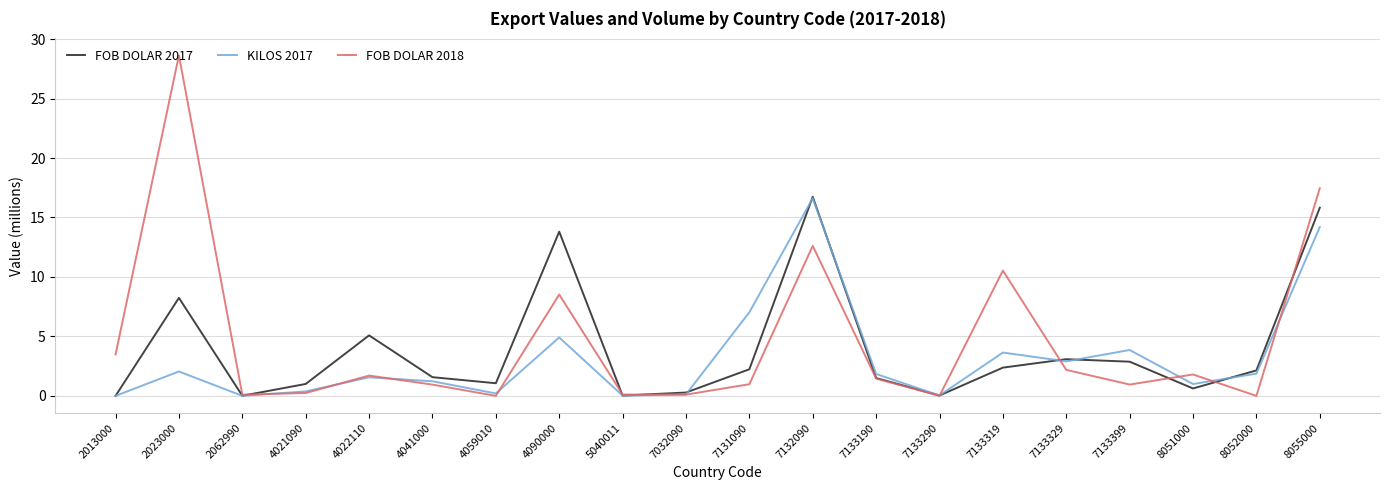

Which series has the widest spread of values?

FOB DOLAR 2018